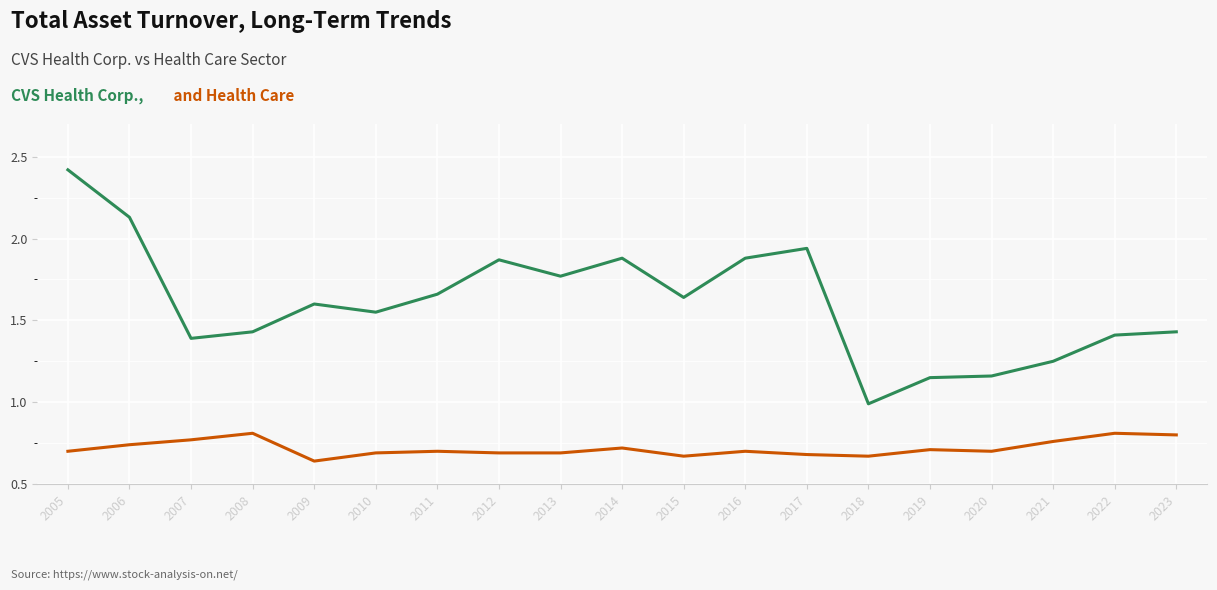

What is the maximum value shown in the chart?

2.4